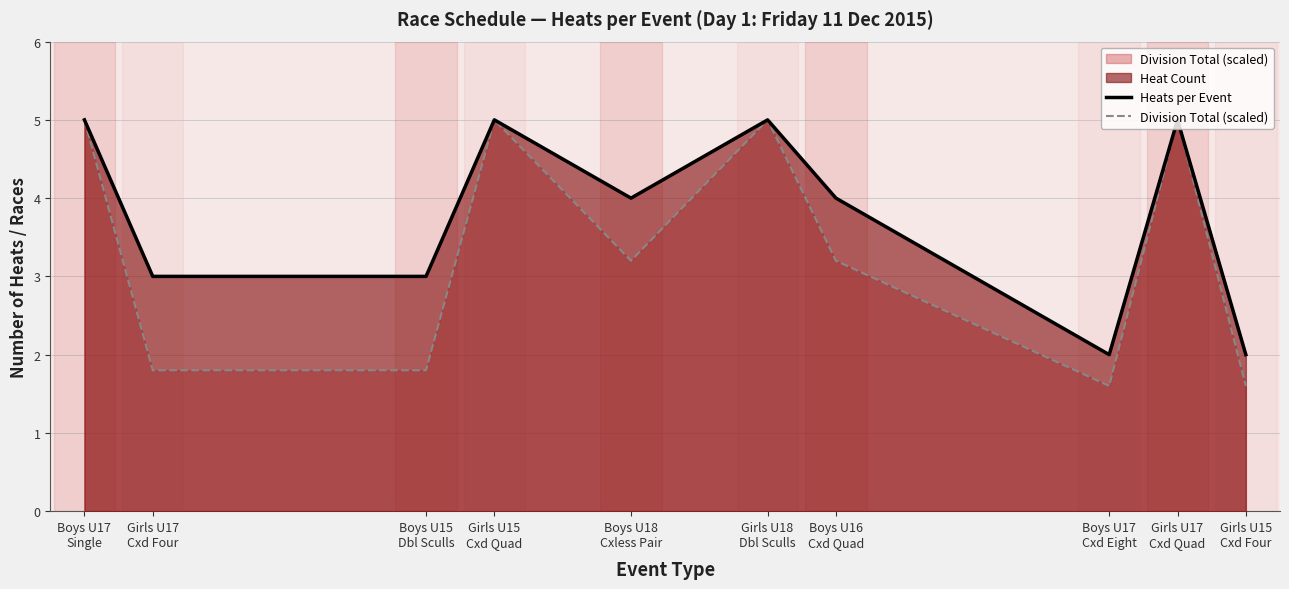

Where does the Division Total (scaled) series first go above 3?

Boys U17
Single